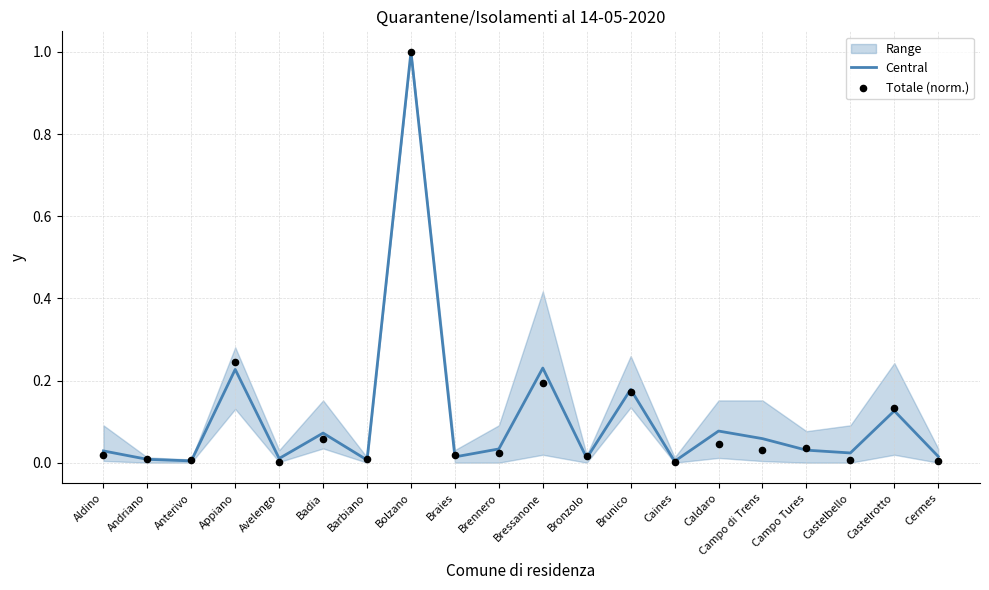

At which label does Central reach its peak?

Bolzano